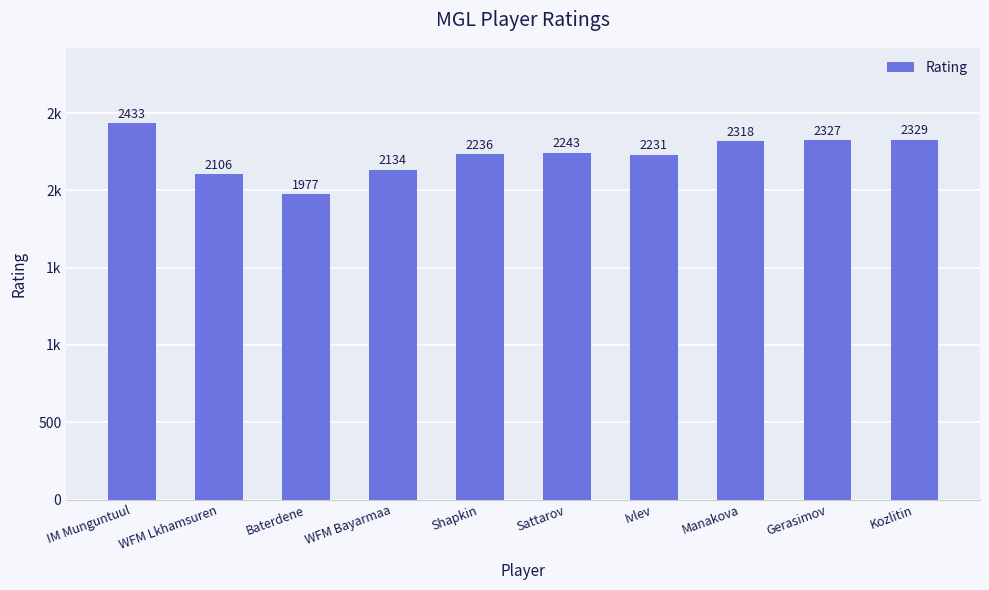

What is the greatest value displayed?

2433